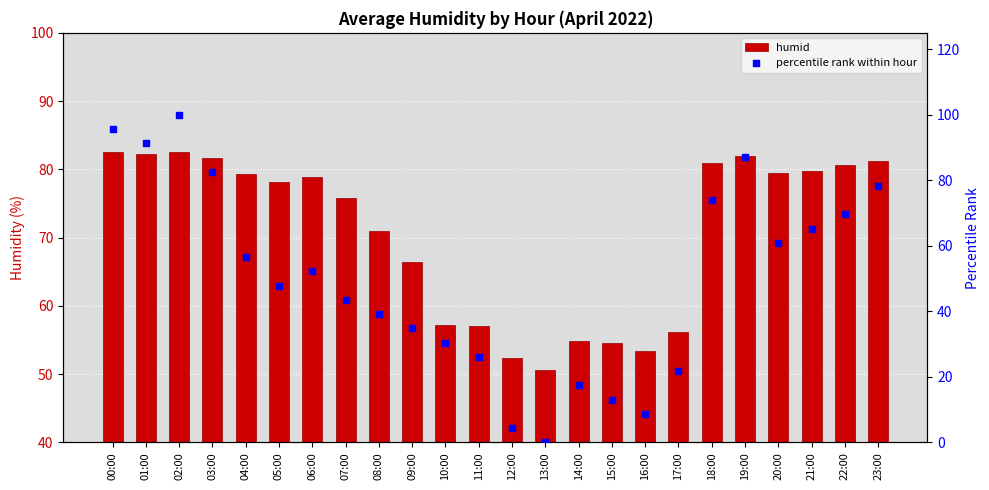

Which series contains the highest Y value?

percentile rank within hour